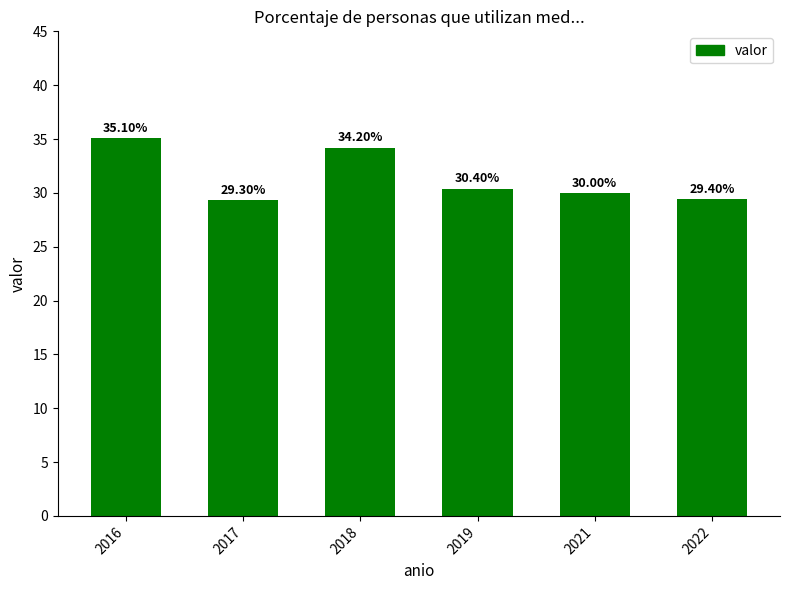

What value does the data have at 2021?

30.0